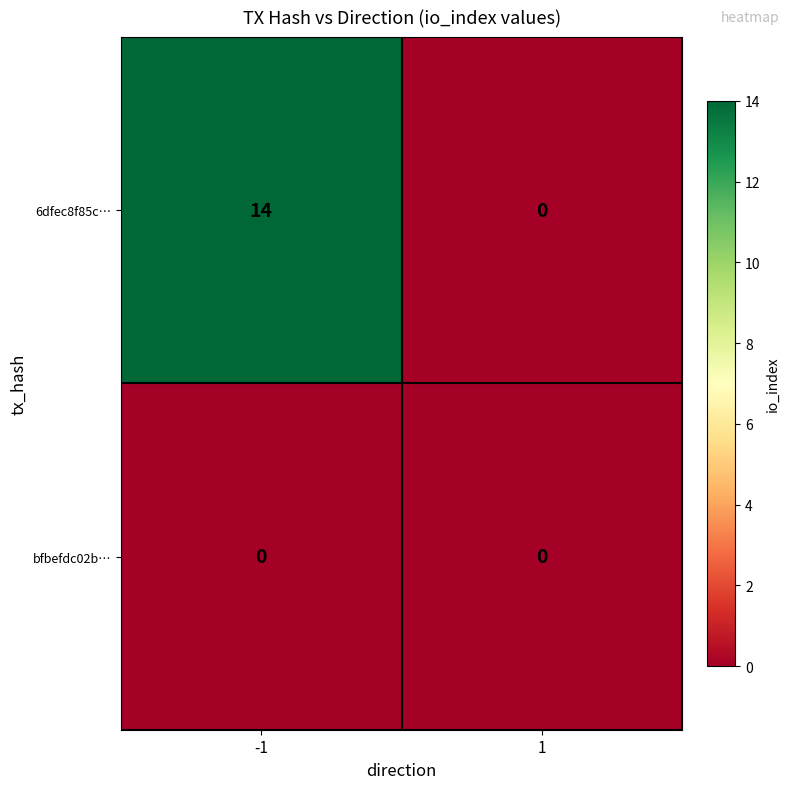

At how many categories does at least one series exceed 9?

1